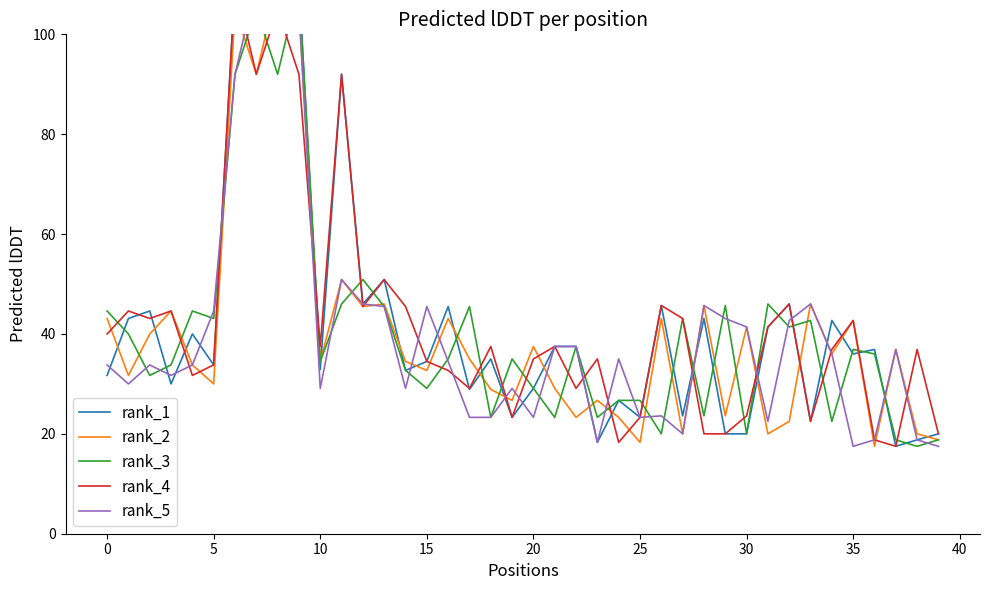

Which series has the widest spread of values?

rank_1